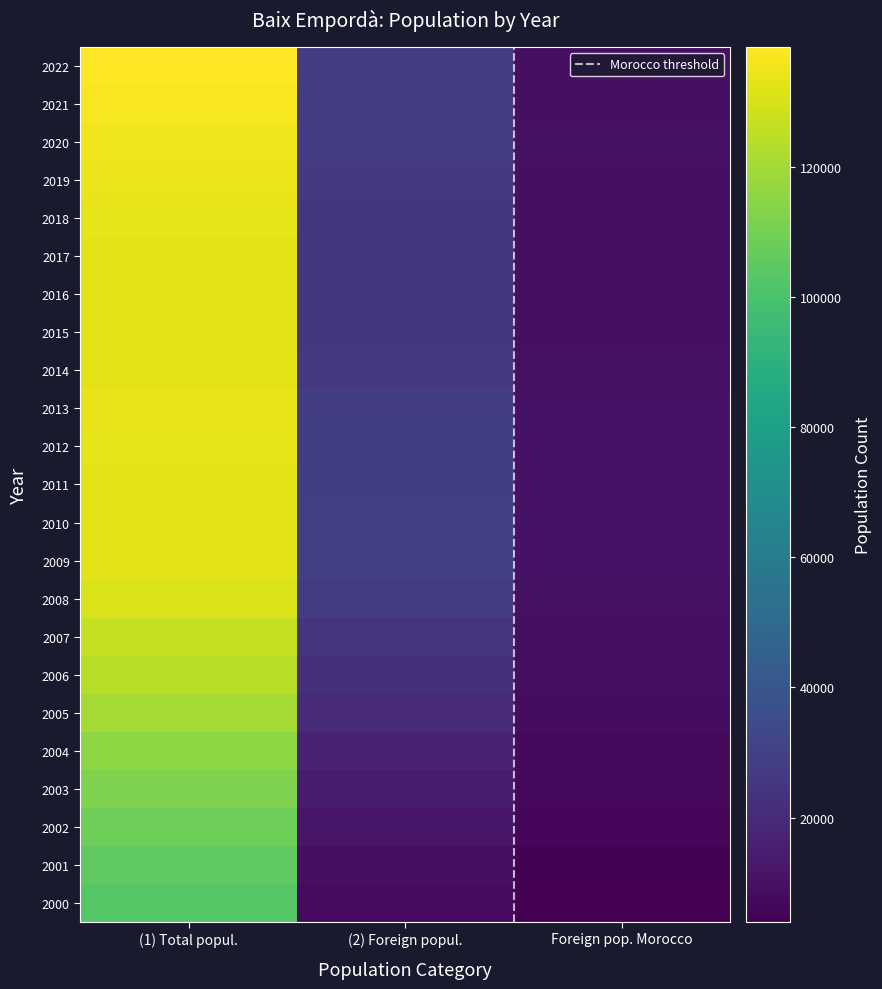

Which category has the highest value across all series?

(1) Total popul.